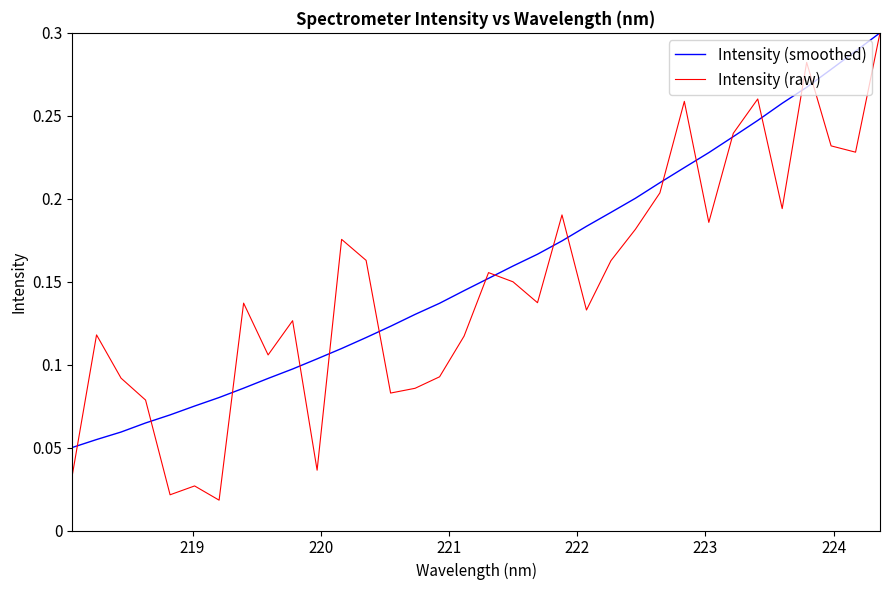

Which series has the widest spread of values?

Intensity (raw)